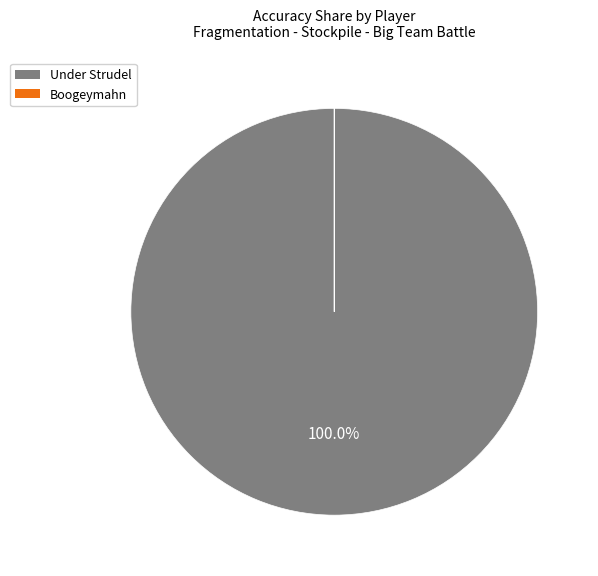

Which category has the biggest portion of the pie?

Under Strudel